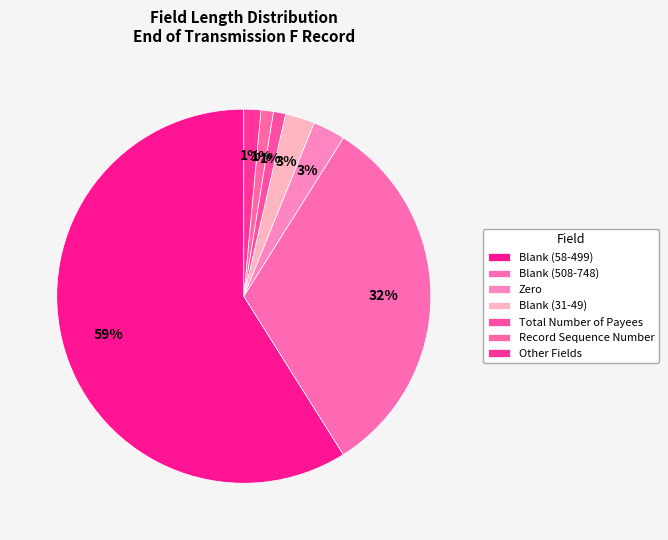

Which category has the biggest portion of the pie?

Blank (58-499)